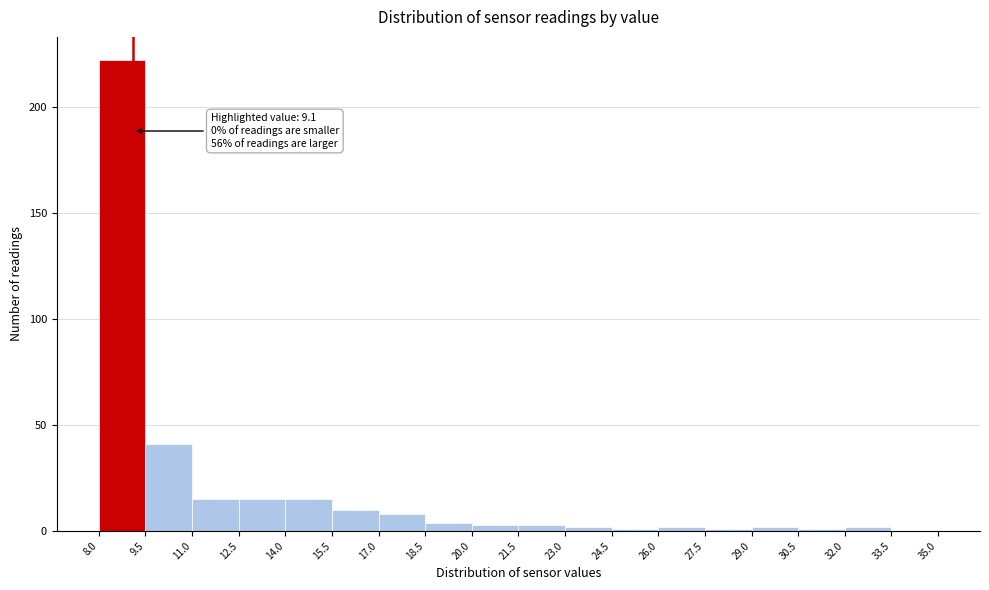

Which range on the x-axis has the tallest bar?

8.0 to 9.5